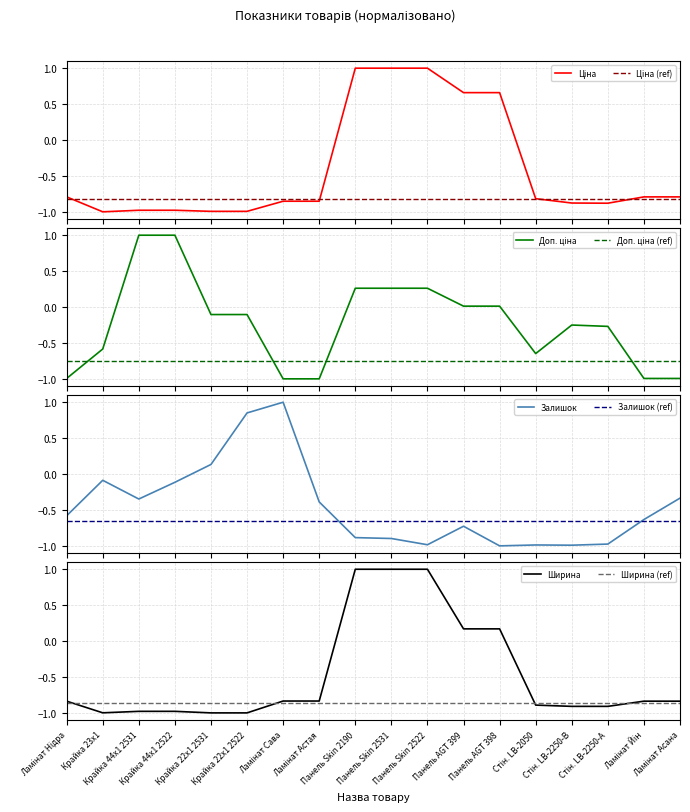

The Ціна series shows -1.2 at Ламінат Нідра. True or false?

False